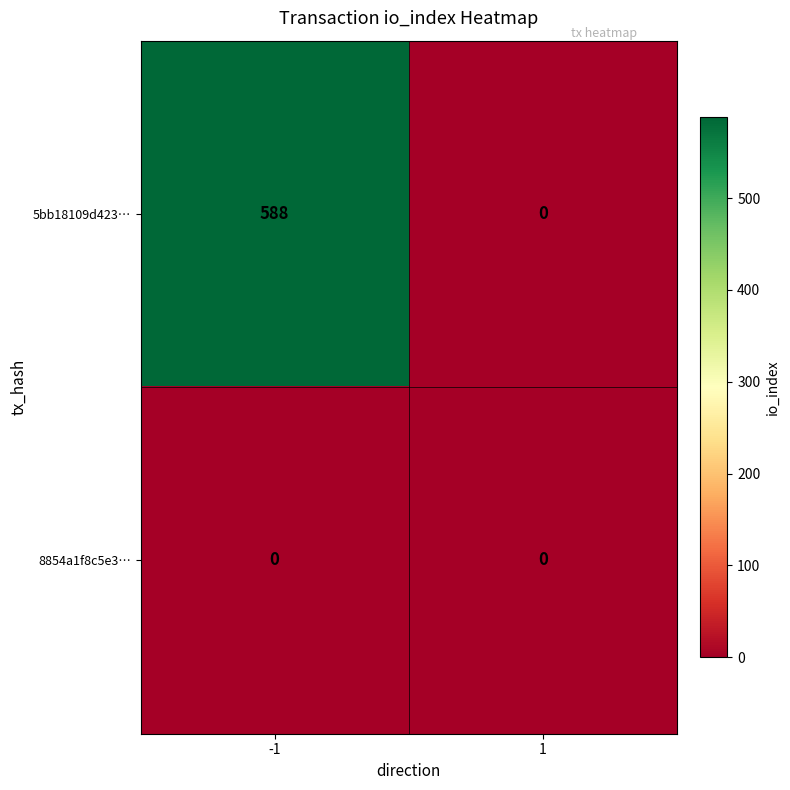

What is the average value of the 5bb18109d423… series?

294